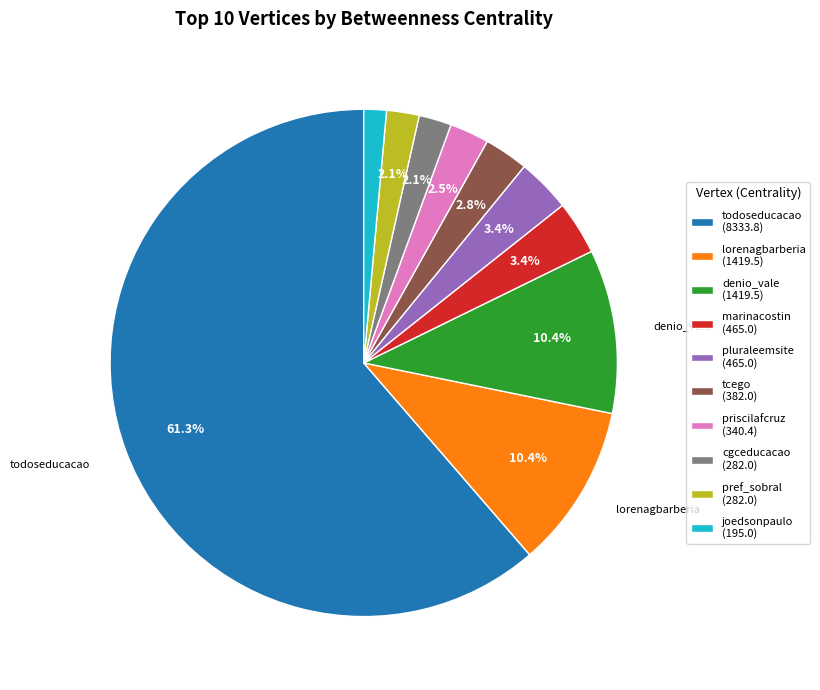

To the nearest percent, what is the difference between the largest and smallest slice percentages?

60%